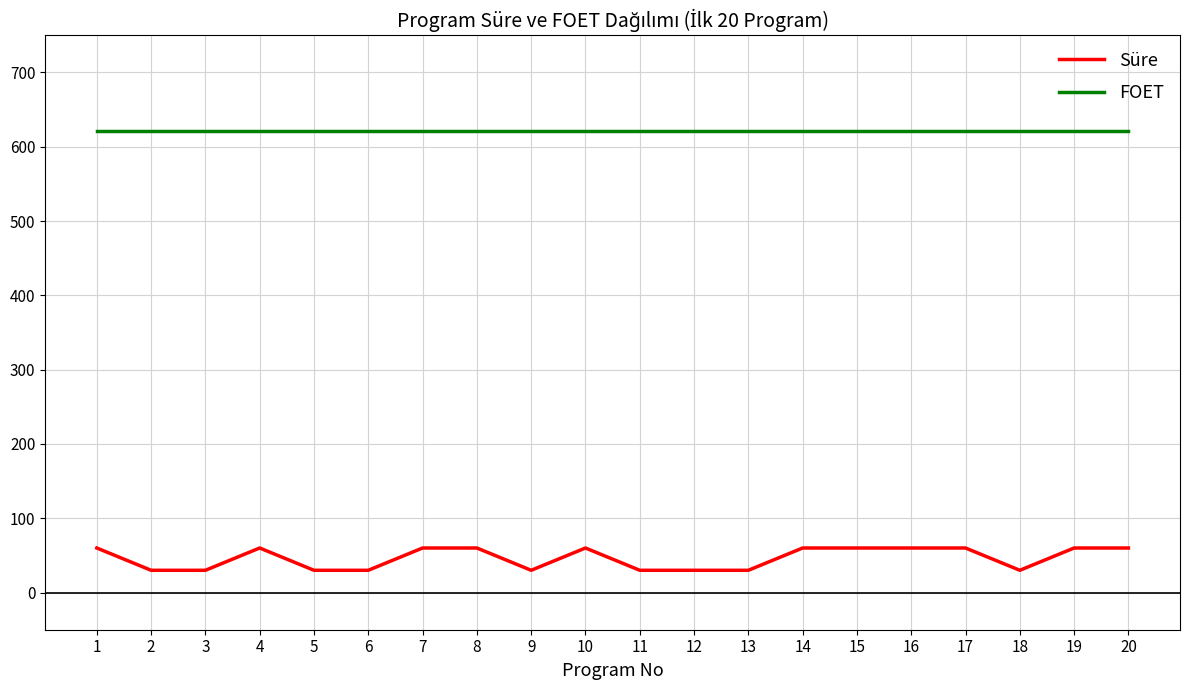

List the series in order of their peak value, lowest first.

Süre, FOET